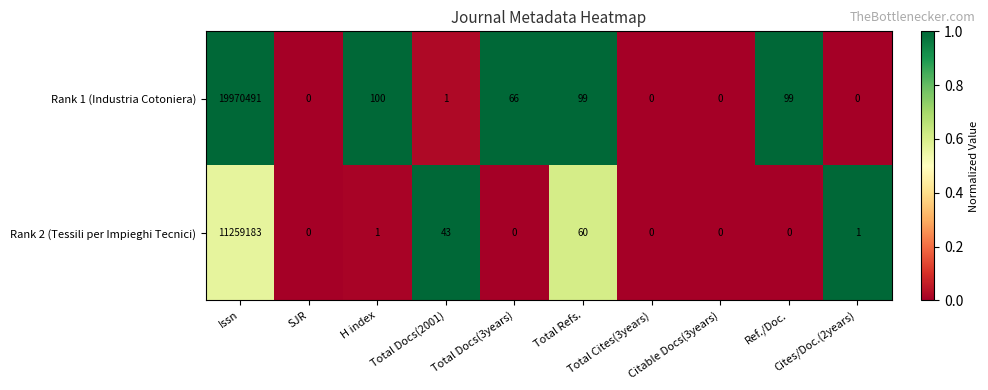

Which series has the largest total across all categories?

Rank 1 (Industria Cotoniera)